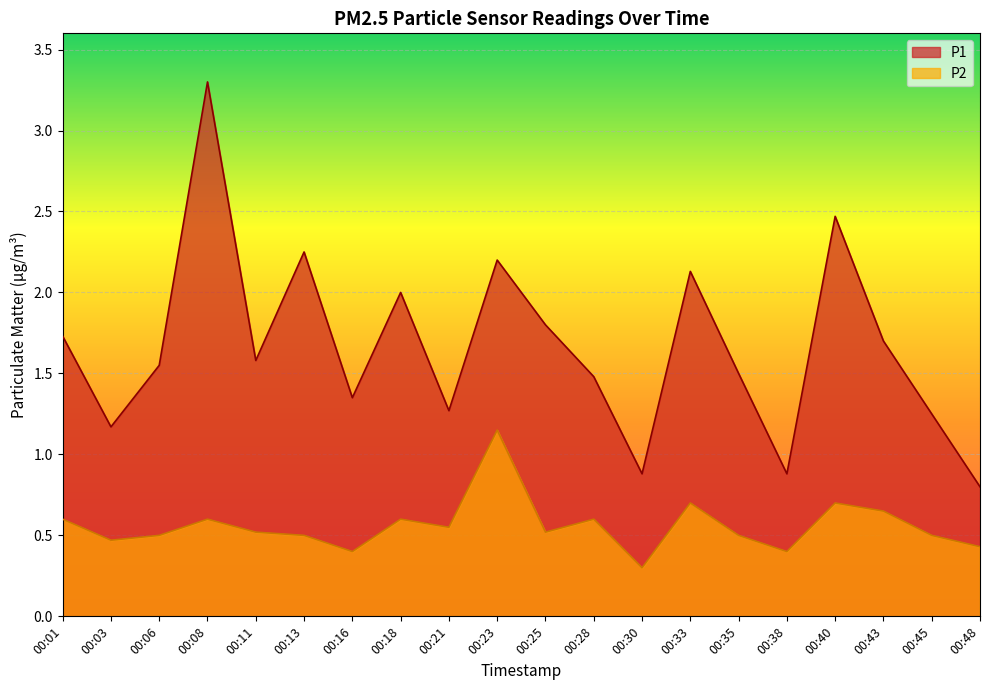

At which category is the sum across all series the highest?

00:08